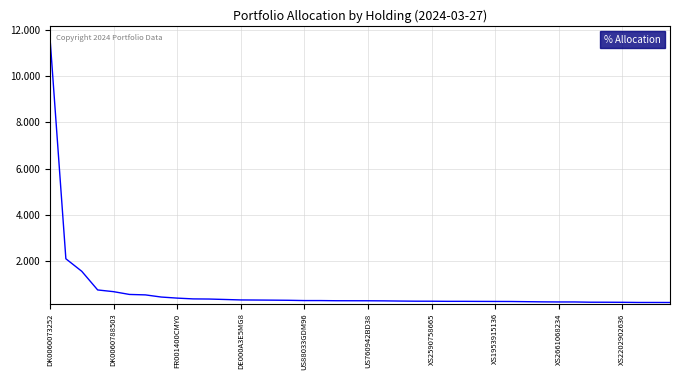

What is the difference between the maximum and minimum values?

11.4